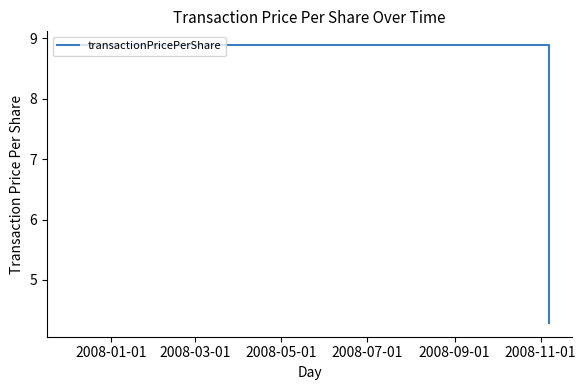

The value at 2008-03-01 is 8.9. True or false?

True